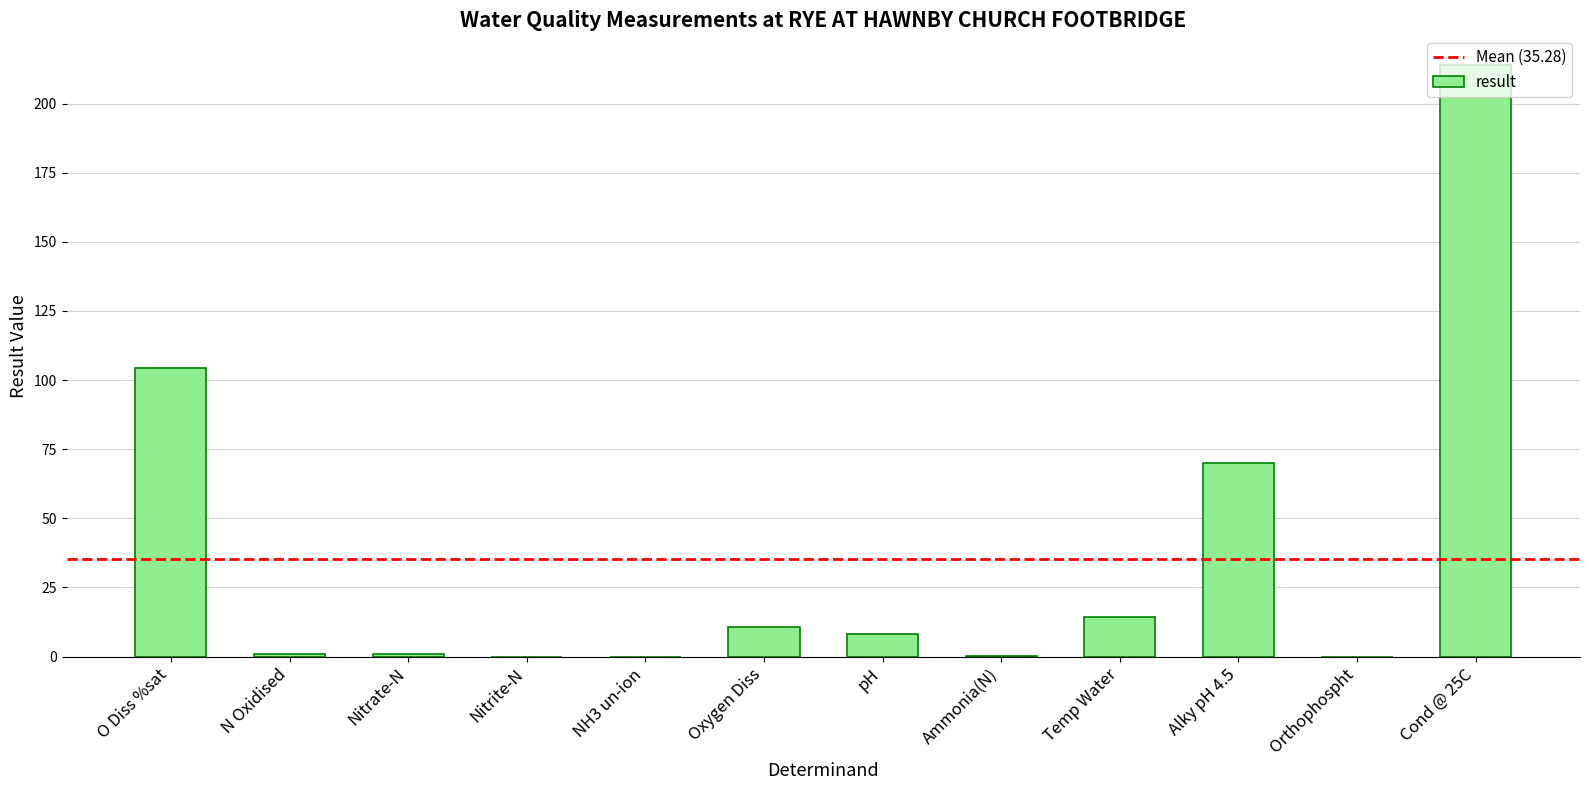

Read the value at Oxygen Diss.

10.7